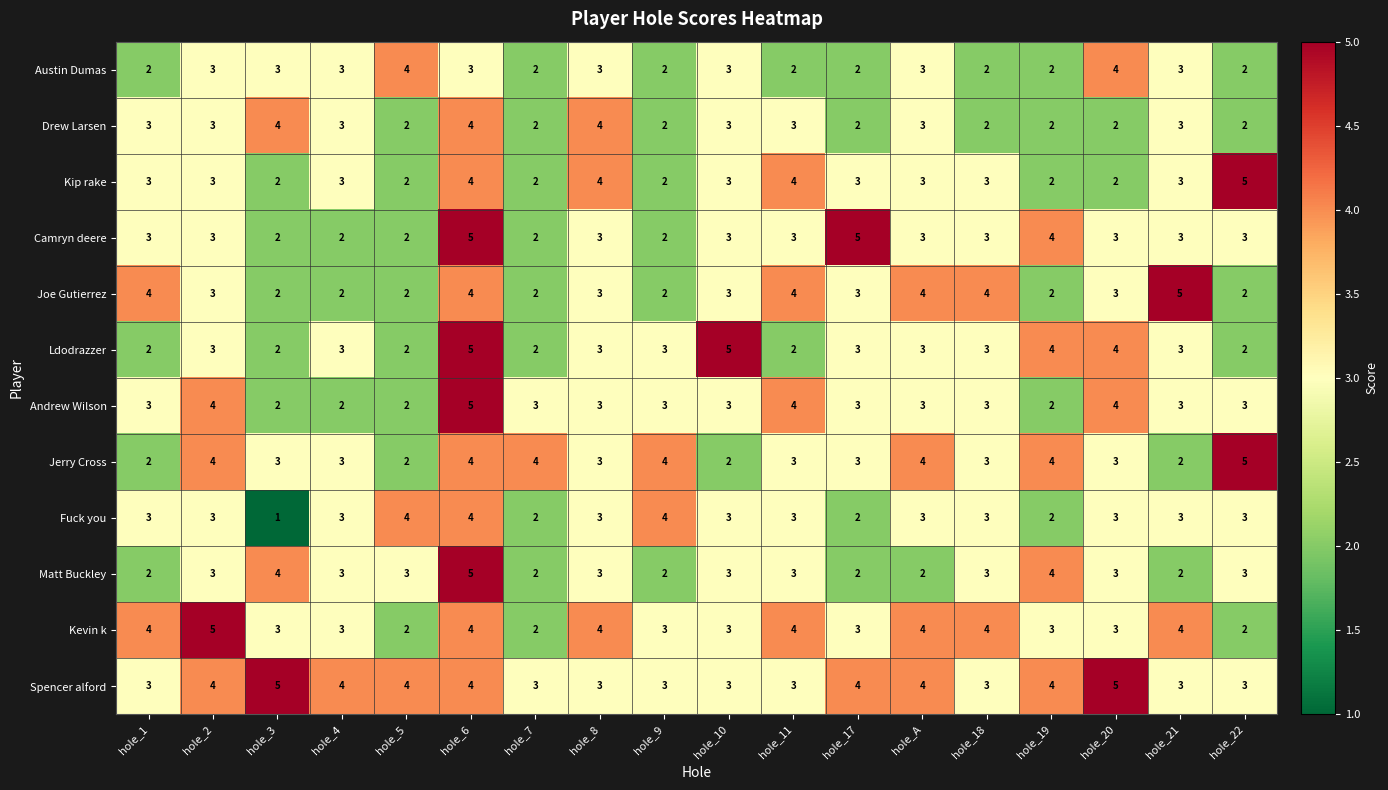

What is the difference between the maximum and second lowest values in the Ldodrazzer series?

3